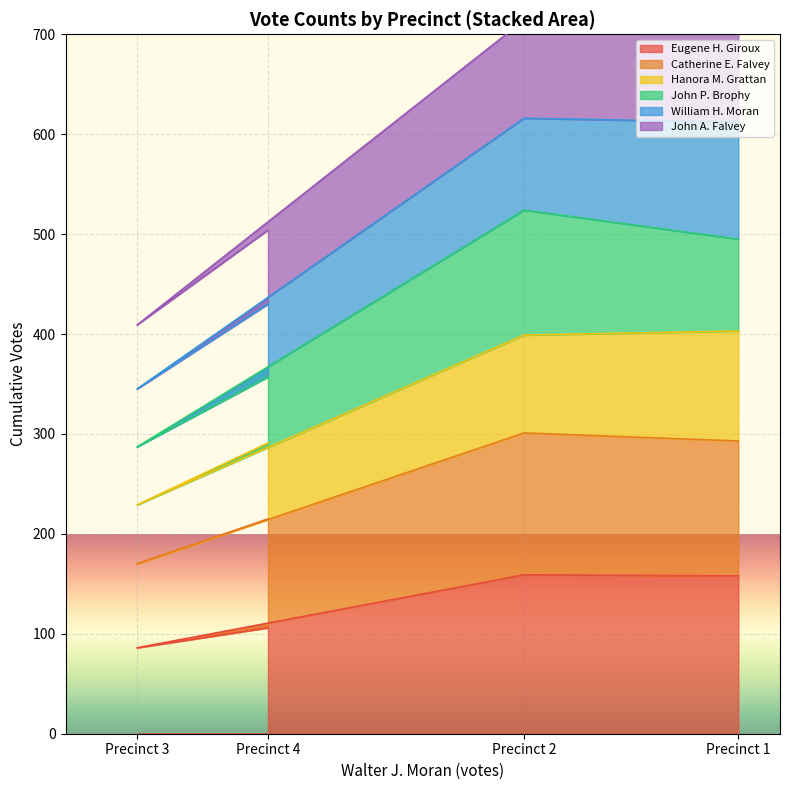

Which series has the widest spread of values?

John A. Falvey